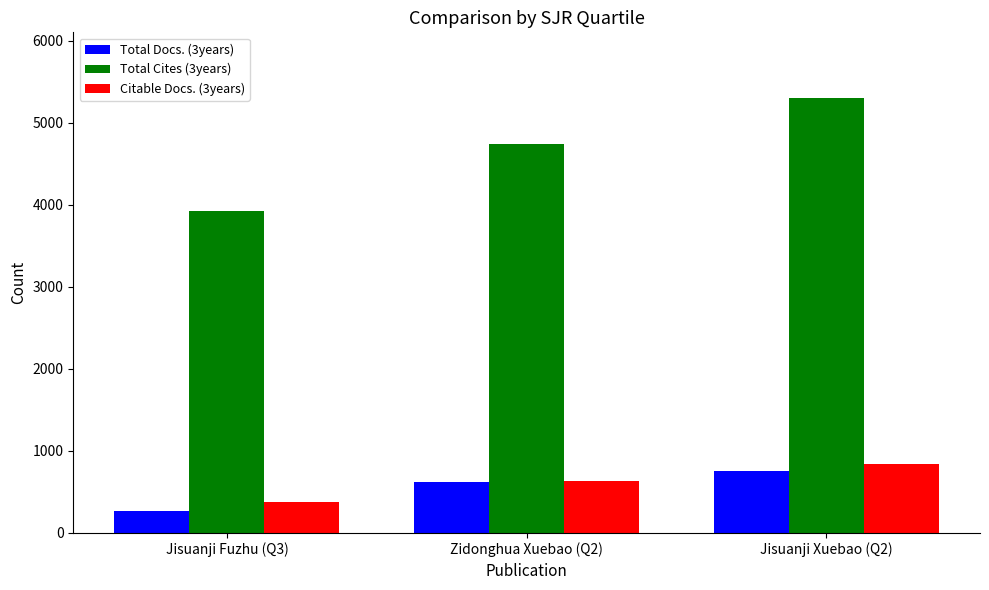

Is the value of Total Docs. (3years) at Zidonghua Xuebao (Q2) greater than the value of Citable Docs. (3years) at Jisuanji Xuebao (Q2)?

No